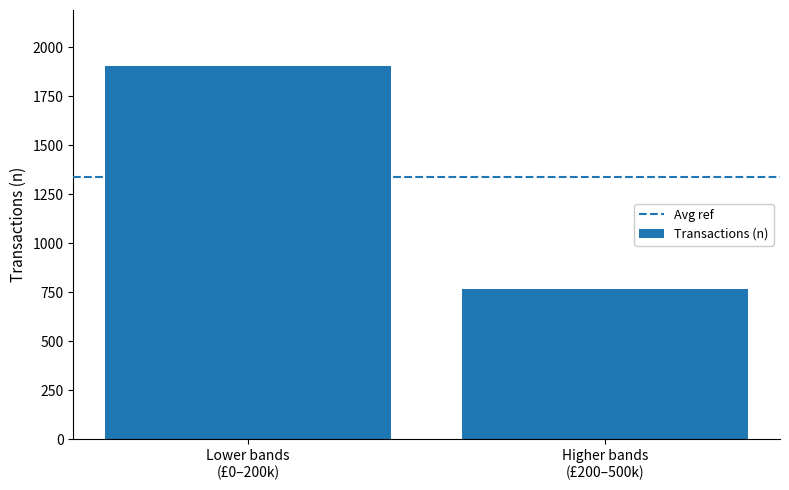

What is the sum of all values?

2671